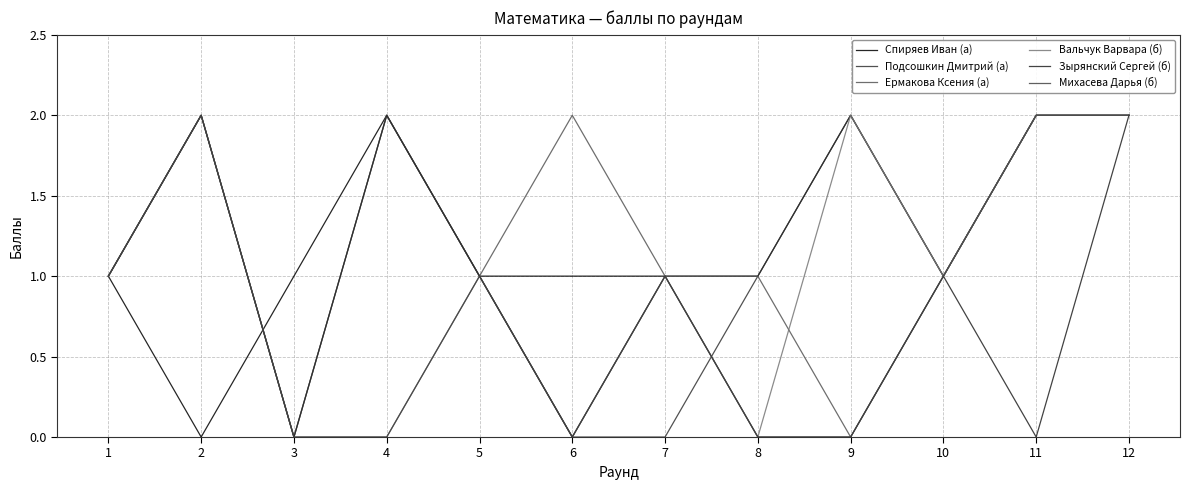

Is this an area chart (filled region under the line)?

No